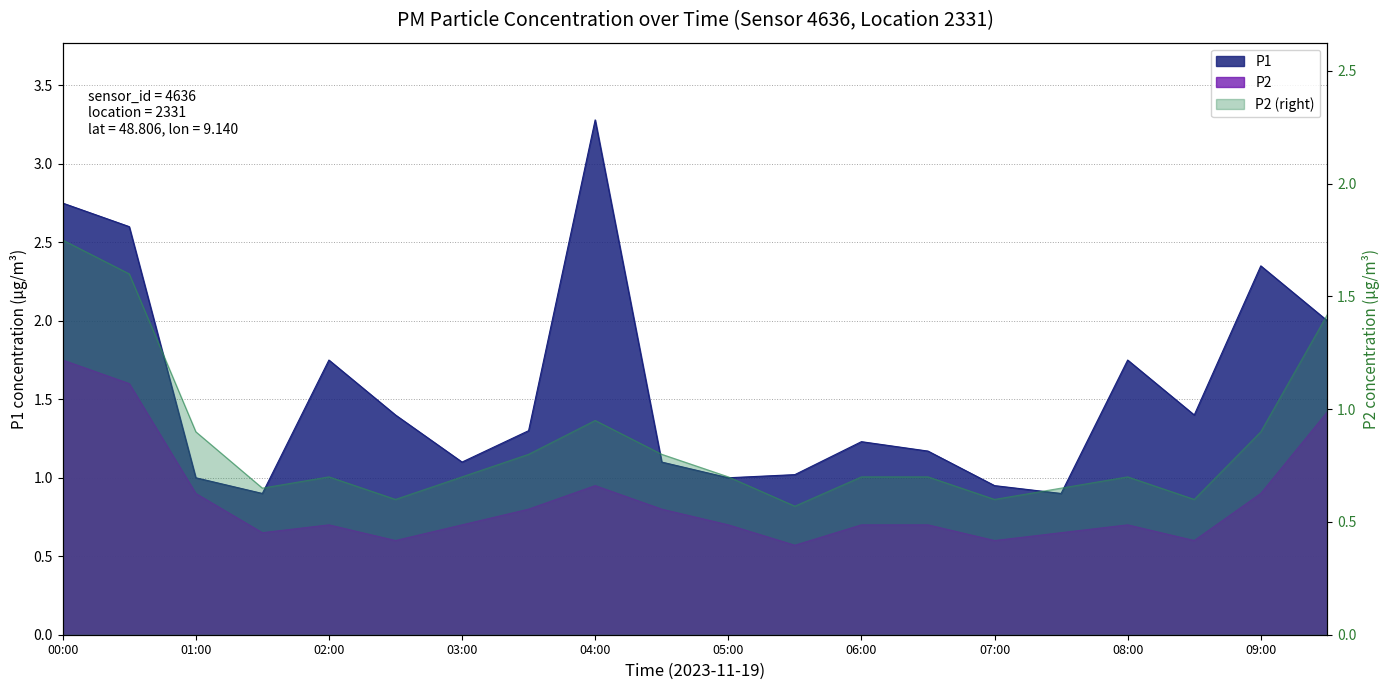

Does the chart have visible grid lines?

Yes